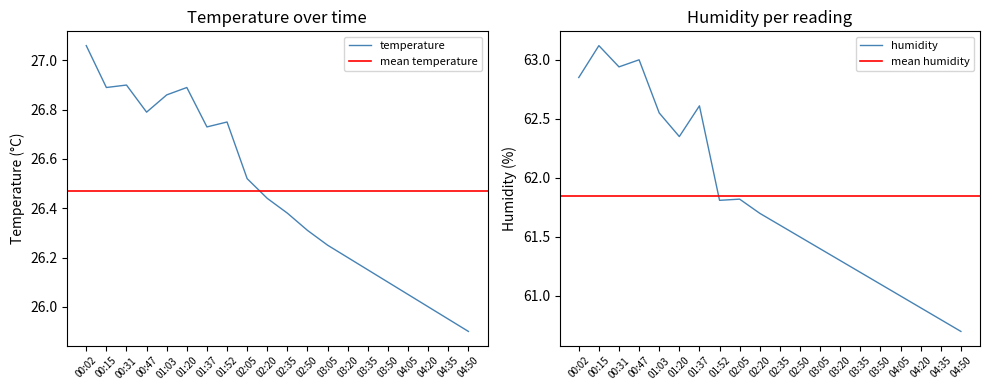

At which label does humidity reach its peak?

00:15